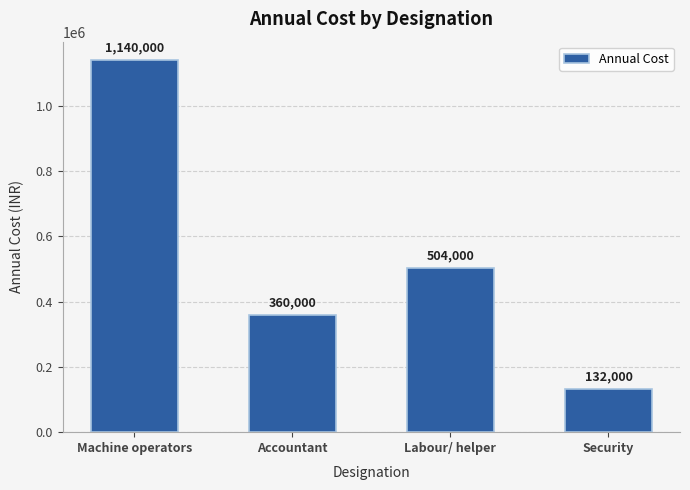

What is the difference between the maximum and minimum values?

1008000